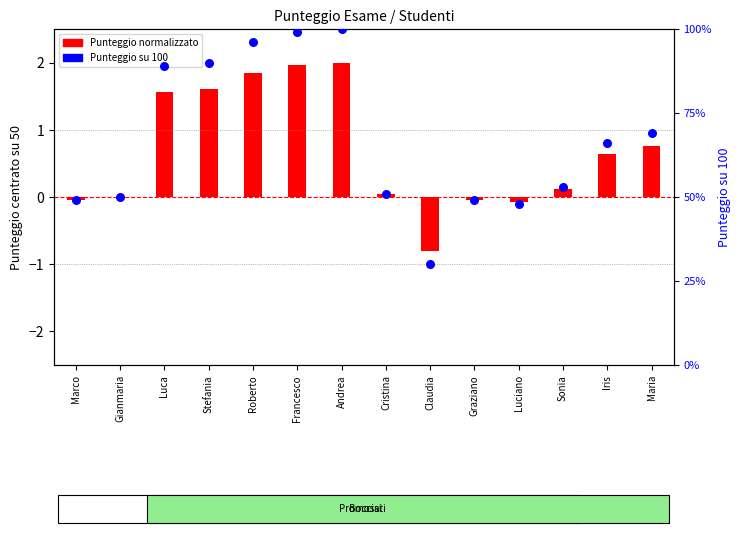

Which series reaches the minimum Y coordinate?

Punteggio (normalizzato)